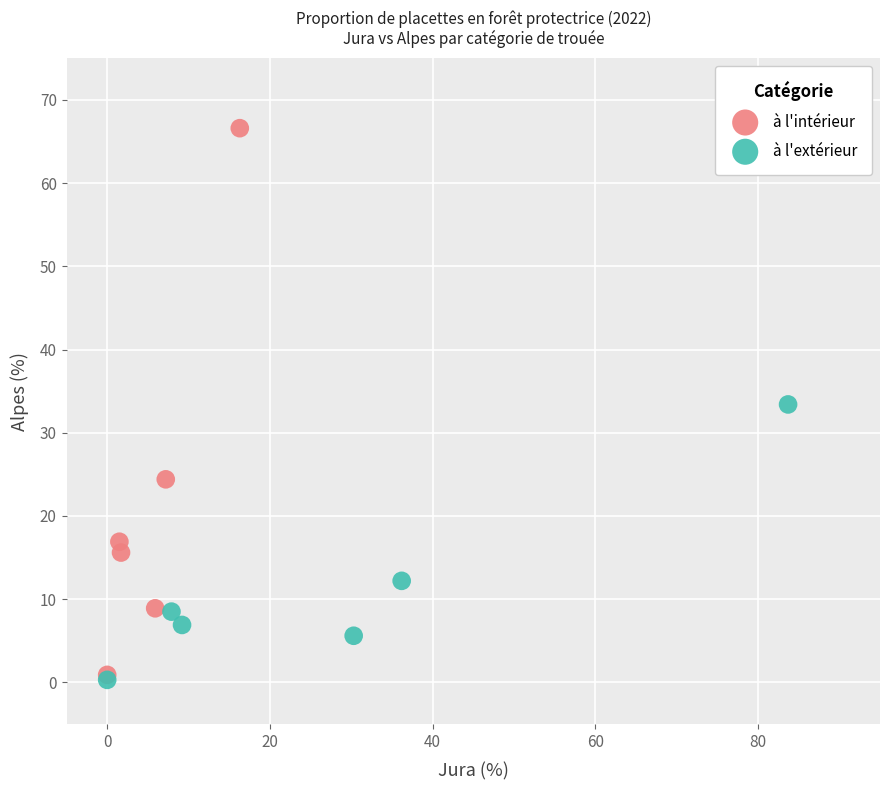

Which series has the widest spread of Y values?

à l'intérieur